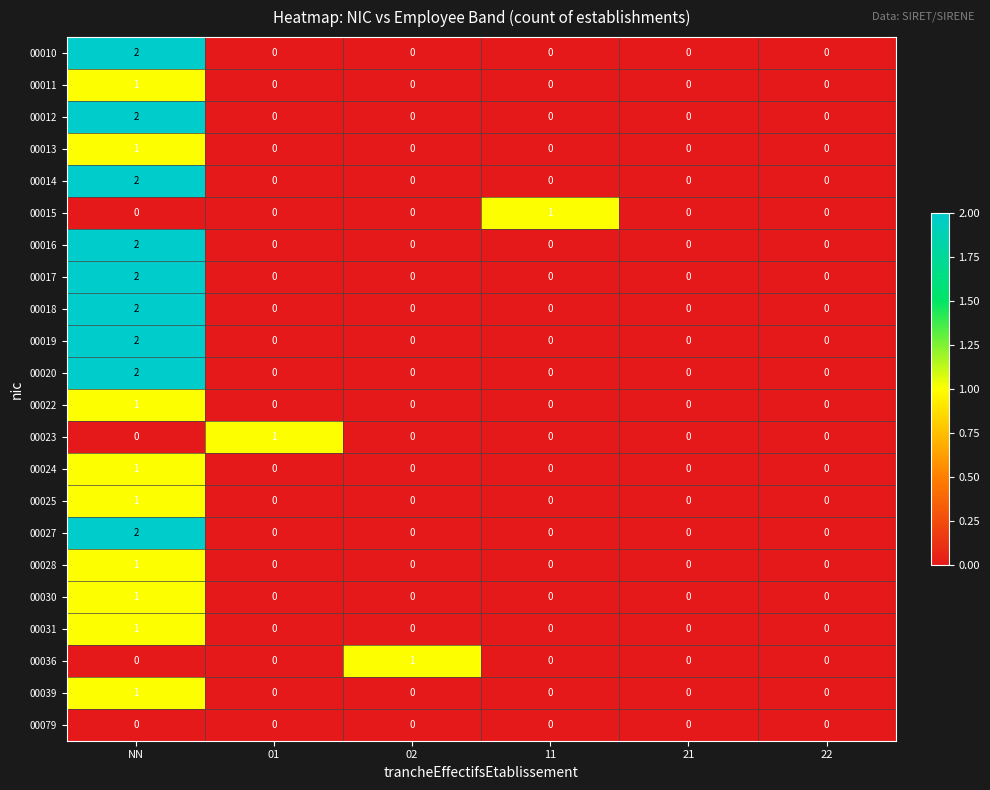

How many 00031 values are between 0 and 1?

6